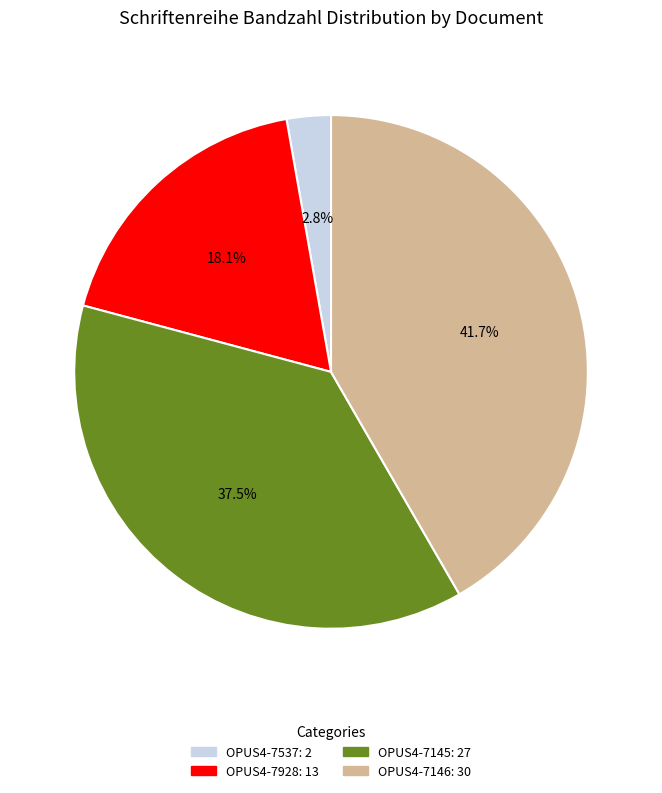

Rank the categories by value from lowest to highest.

OPUS4-7537, OPUS4-7928, OPUS4-7145, OPUS4-7146